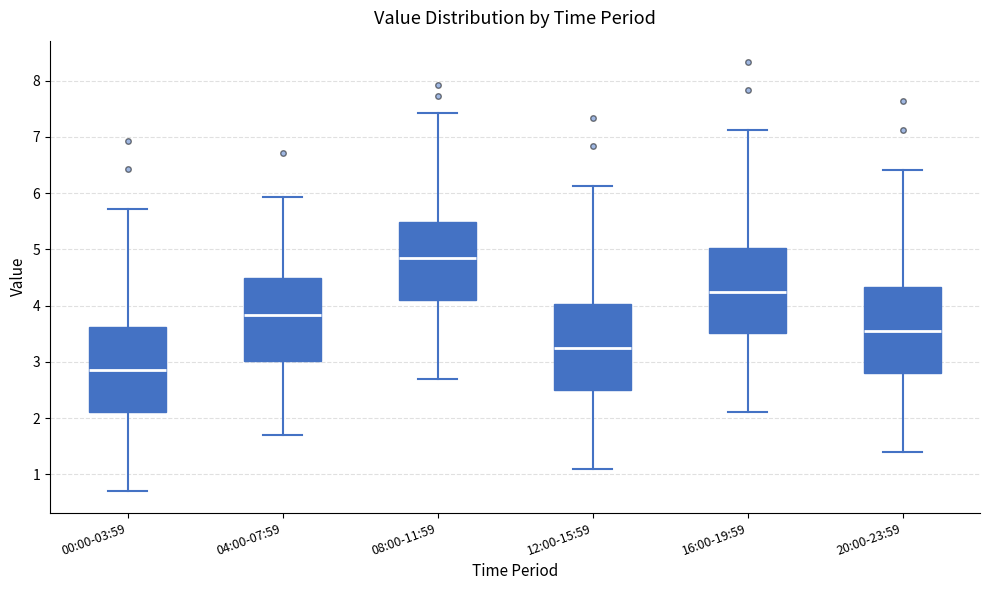

Which box has the highest median line?

08:00-11:59